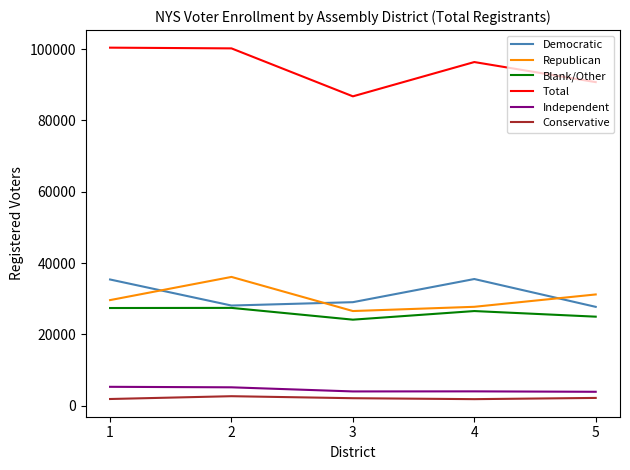

What are all the series names shown in the legend?

Democratic, Republican, Blank/Other, Total, Independent, Conservative